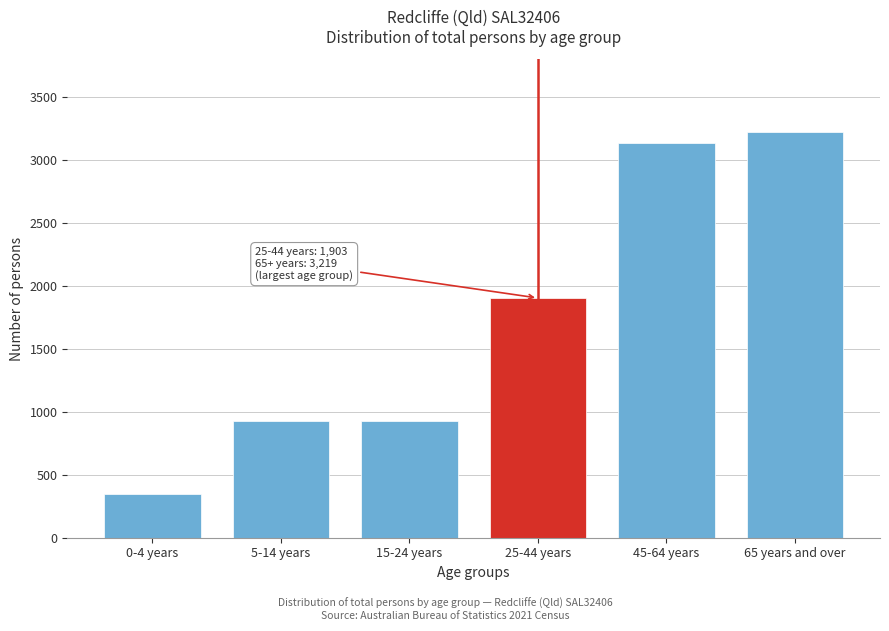

What is the difference between the maximum and minimum values?

2871